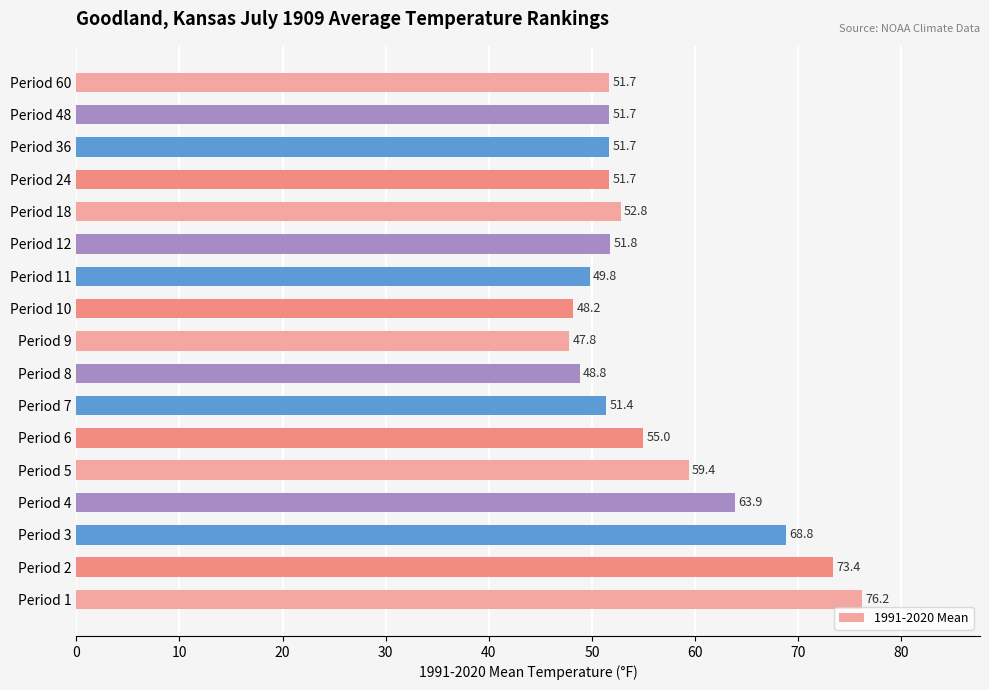

How many data points are less than 51?

4